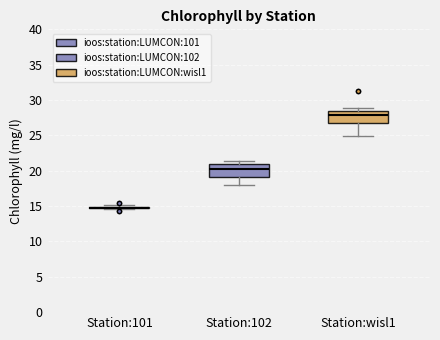

Reading left to right, read every box against the y-axis: the position of its median line, the range the box covers, and the ends of its whiskers. The values are not printed on the chart, so give them approximately, as read against the axis.

Station:101: box collapsed to a line at 15.0, whiskers 14.5 to 15.0
Station:102: median 20.5, box 19.0 to 21.0, whiskers 18.0 to 21.5
Station:wisl1: median 28.0, box 26.5 to 28.5, whiskers 25.0 to 29.0